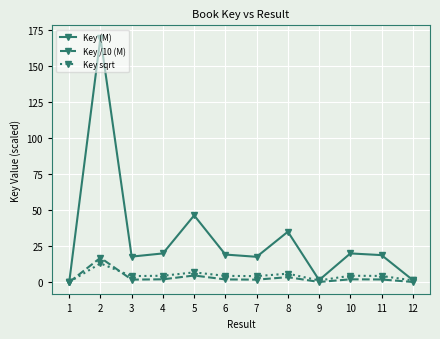

The Key sqrt series shows 1.2 at 12. True or false?

True